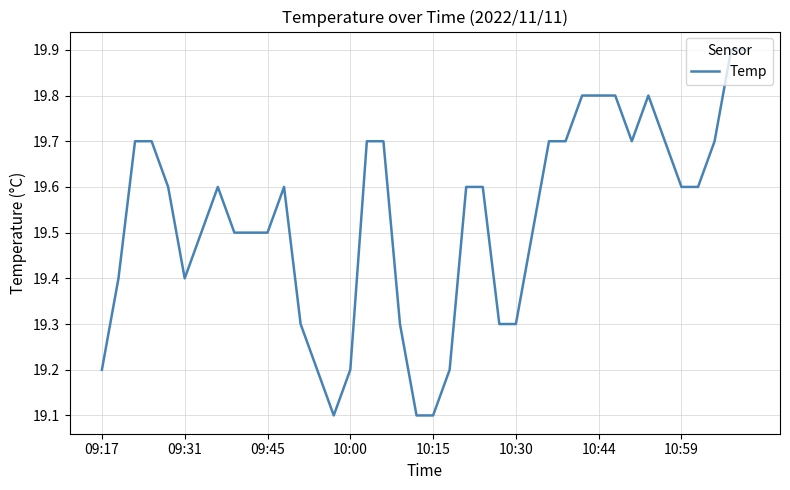

What is the maximum value shown in the chart?

19.9